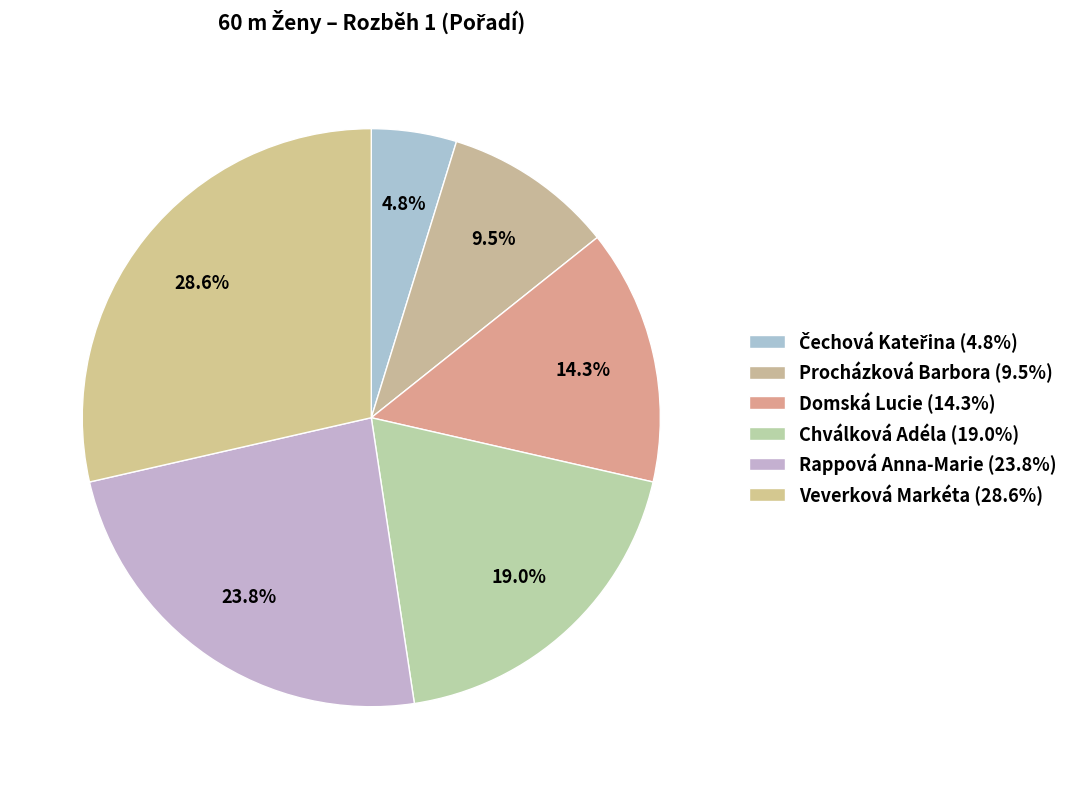

To the nearest percent, what is the difference between the largest and smallest slice percentages?

24%